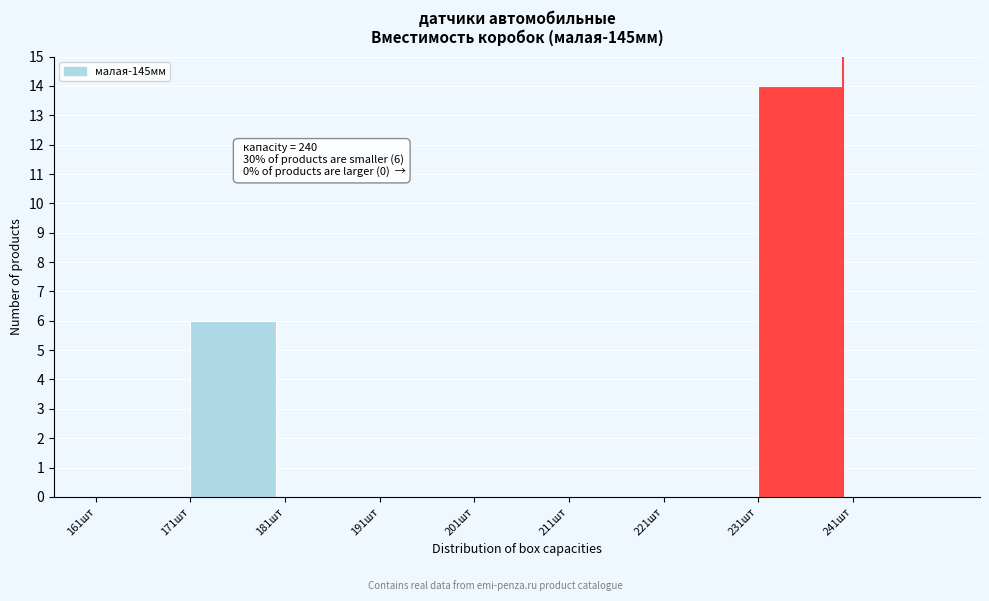

Which range on the x-axis has the tallest bar?

231 to 241